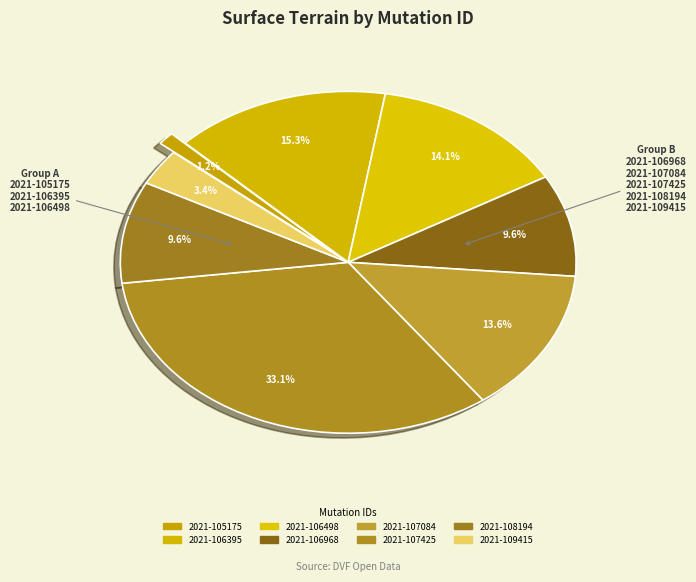

How many segments does this pie chart have?

8